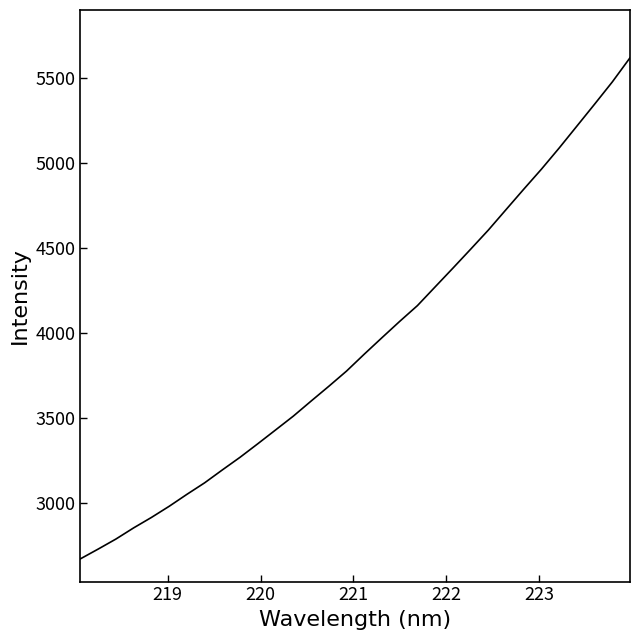

What is the minimum value shown in the chart?

2672.7